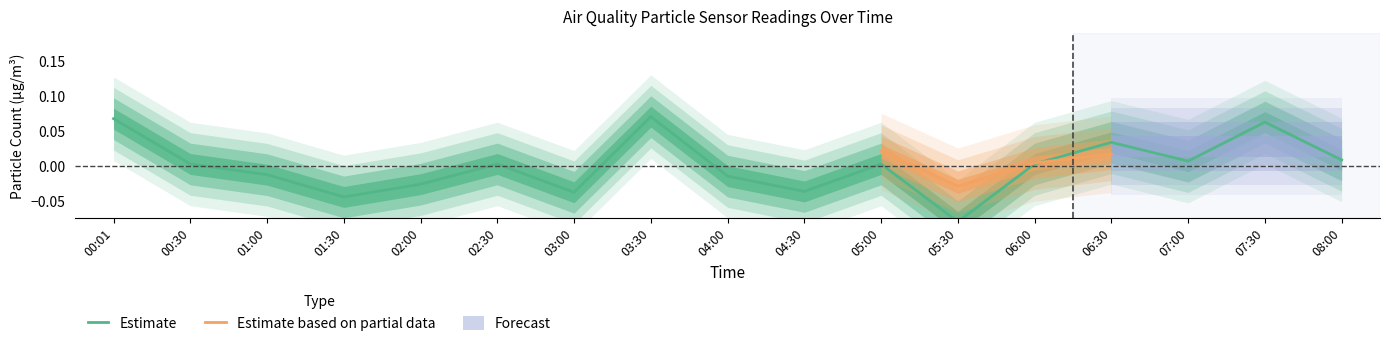

At which label is the value closest to 0?

00:30